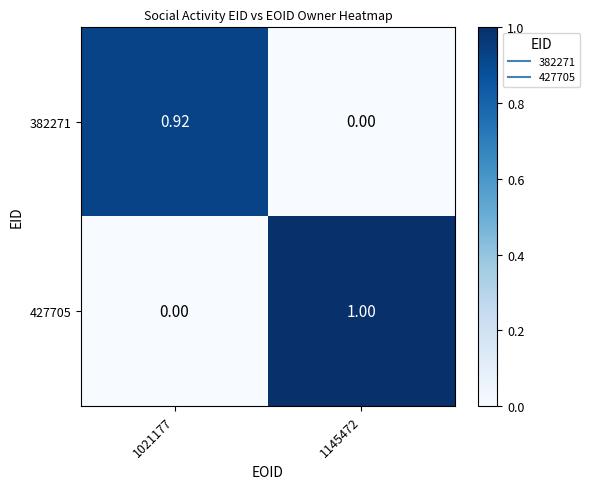

Is the value of 382271 at 1145472 greater than the value of 427705 at 1145472?

No